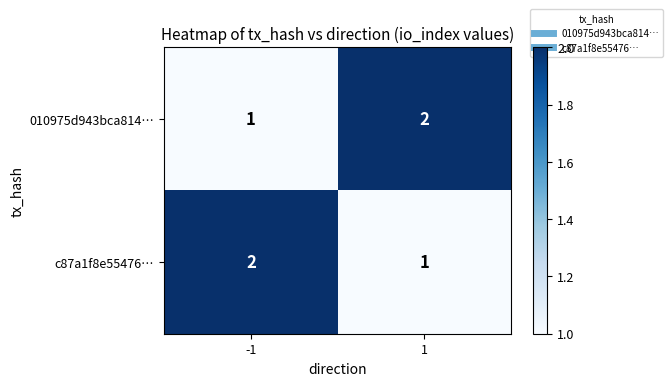

Reading left to right, extract all data points from this chart.

010975d943bca814…: -1=1	1=2
c87a1f8e55476…: -1=2	1=1